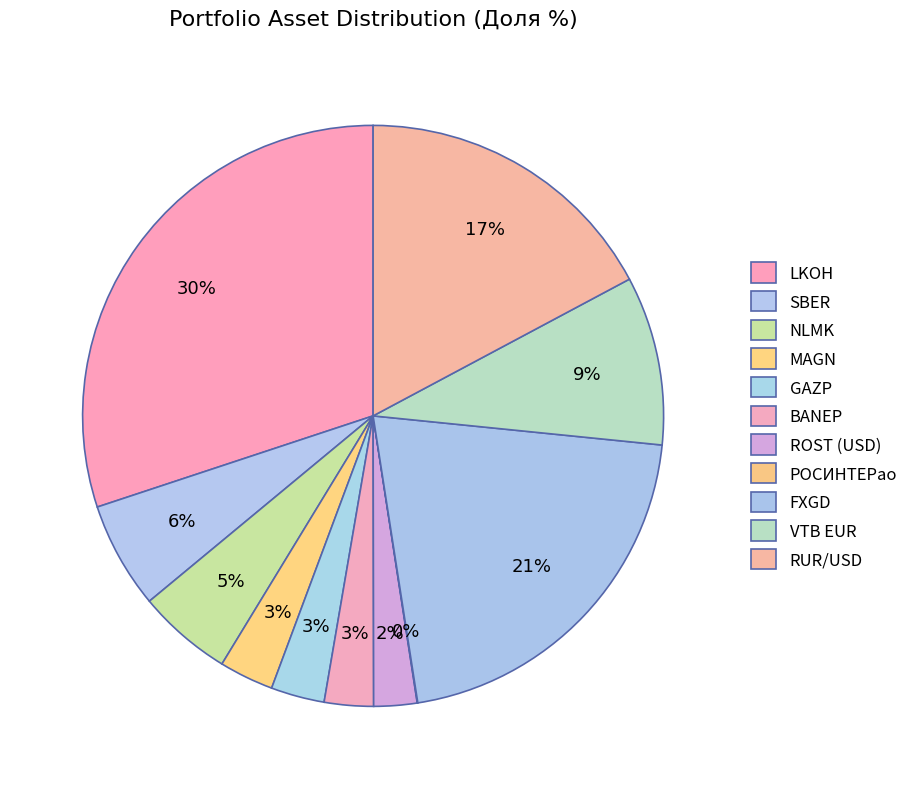

How many segments does this pie chart have?

11